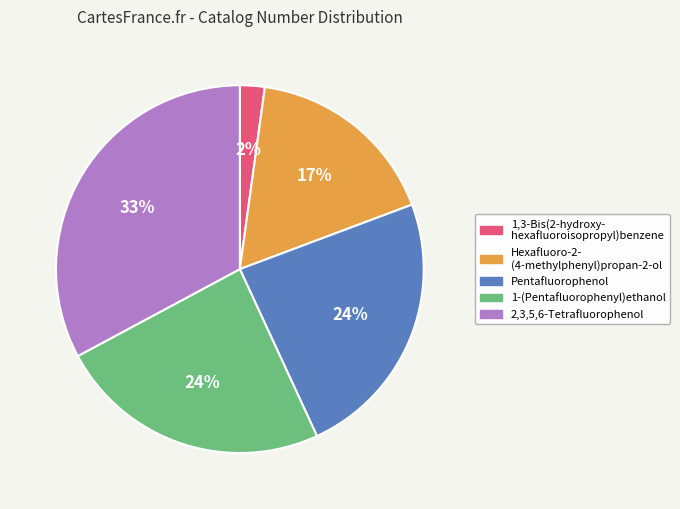

Does any single category account for the majority?

No